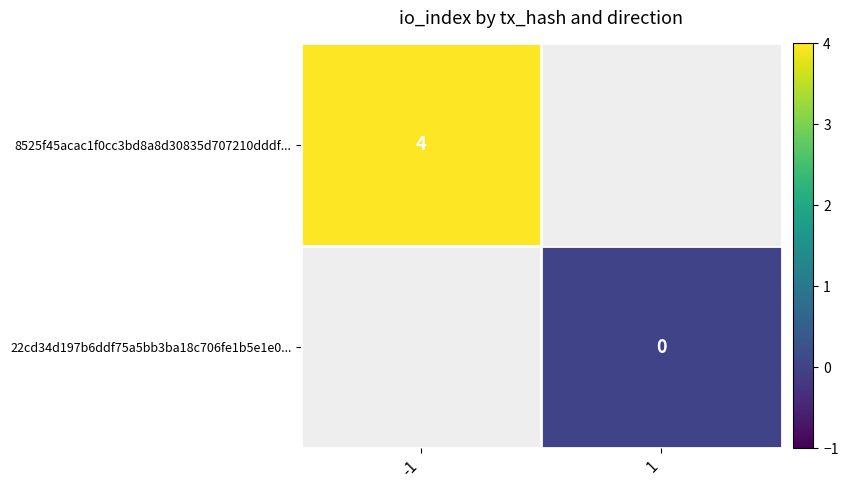

True or false: 8525f45acac1f0cc3bd8a8d30835d707210dddf... has a value of 7 at -1.

False